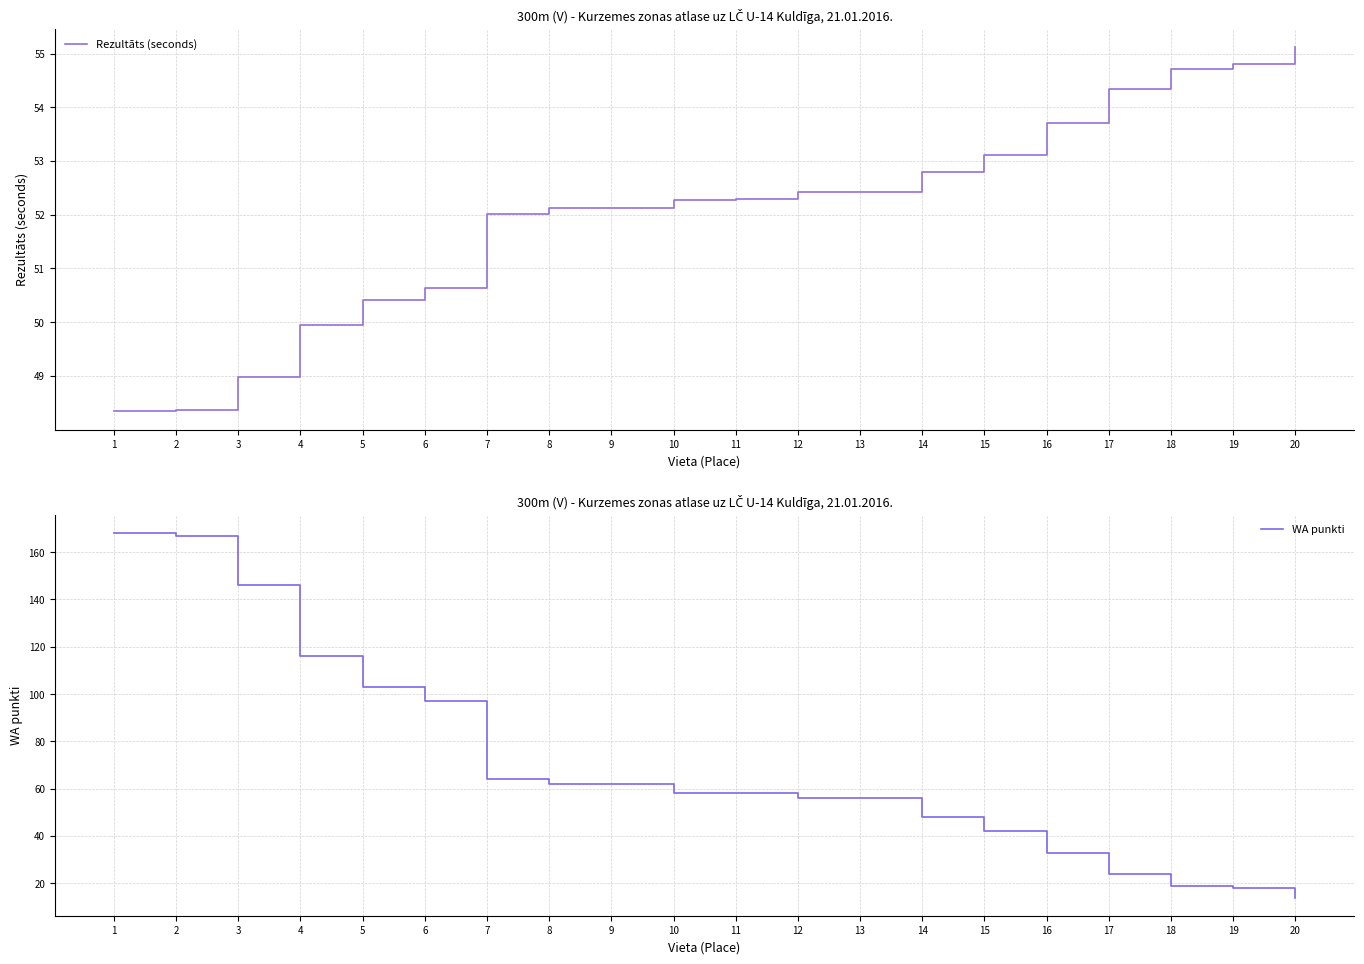

Is the value of WA punkti at 16 greater than the value of Rezultāts (seconds) at 14?

No